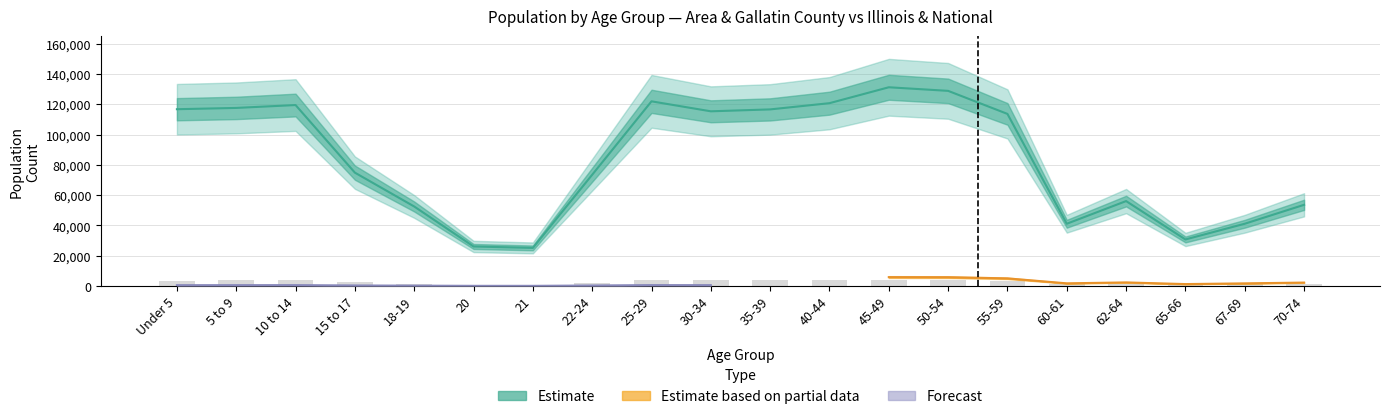

How many data points in Illinois are less than 3468?

10